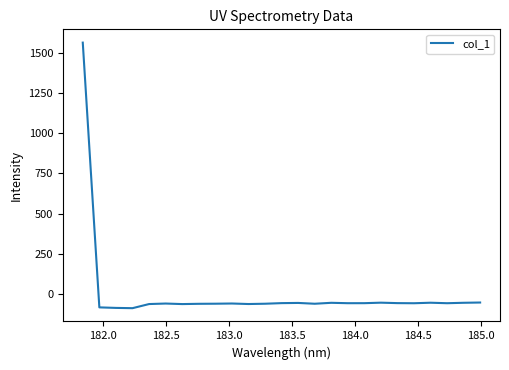

What is the smallest value displayed?

-88.4